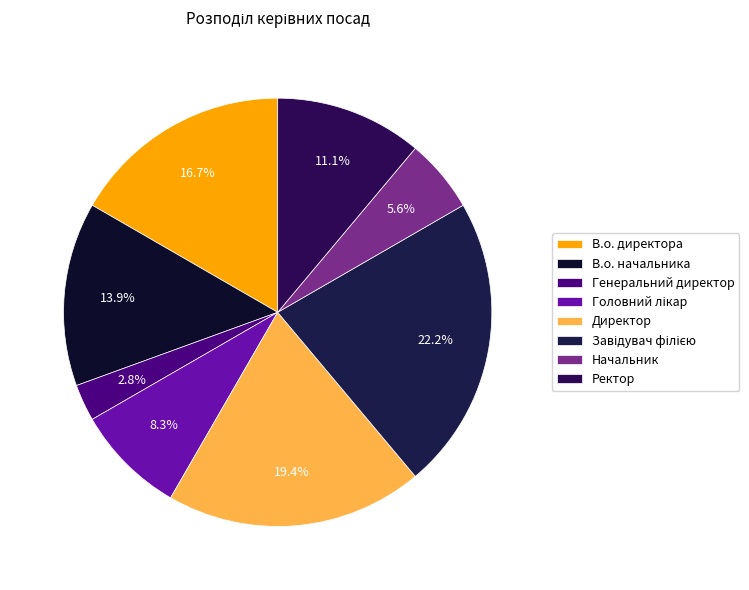

To the nearest percent, what is the combined percentage of Начальник and Головний лікар?

14%